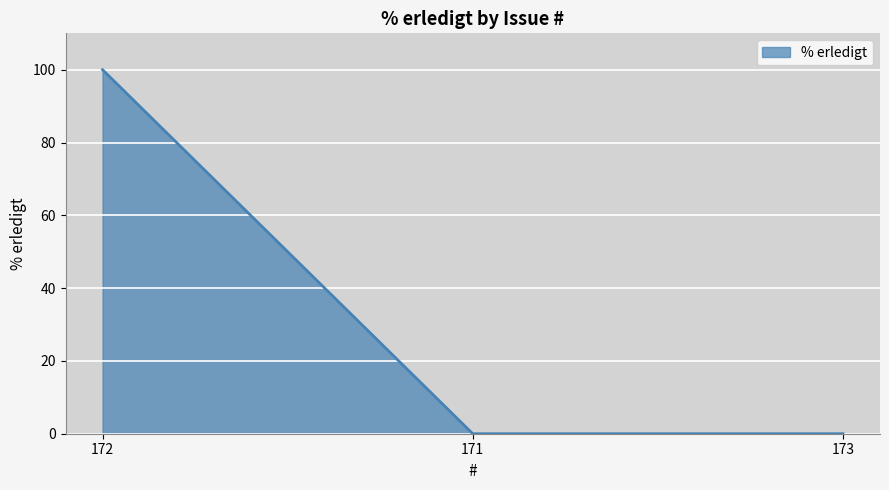

What is the sum of all values?

100